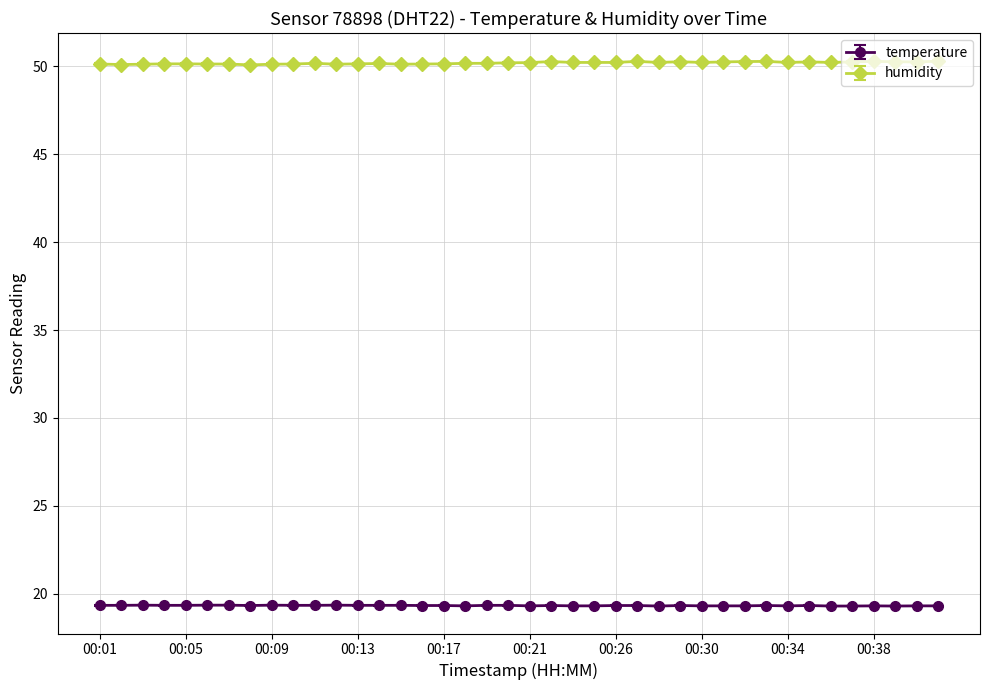

What is the value of the humidity point at the 33rd from the left?

50.2